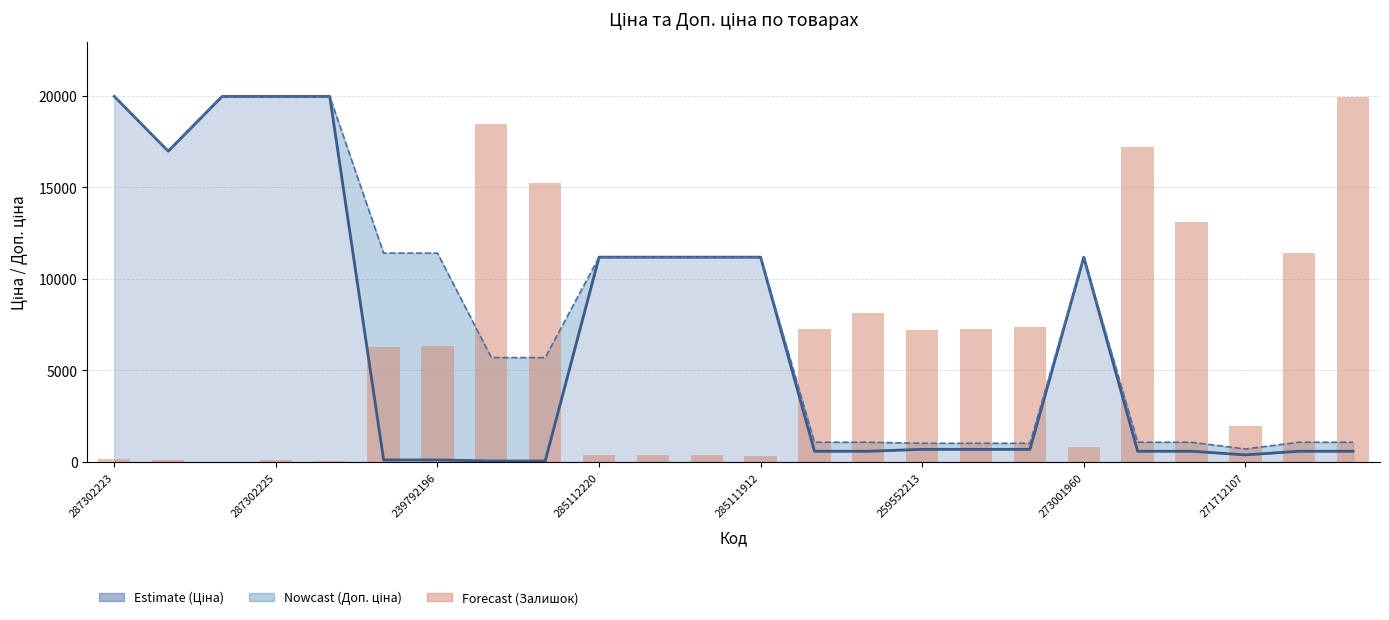

Where is the data nearest to the value 9971?

22